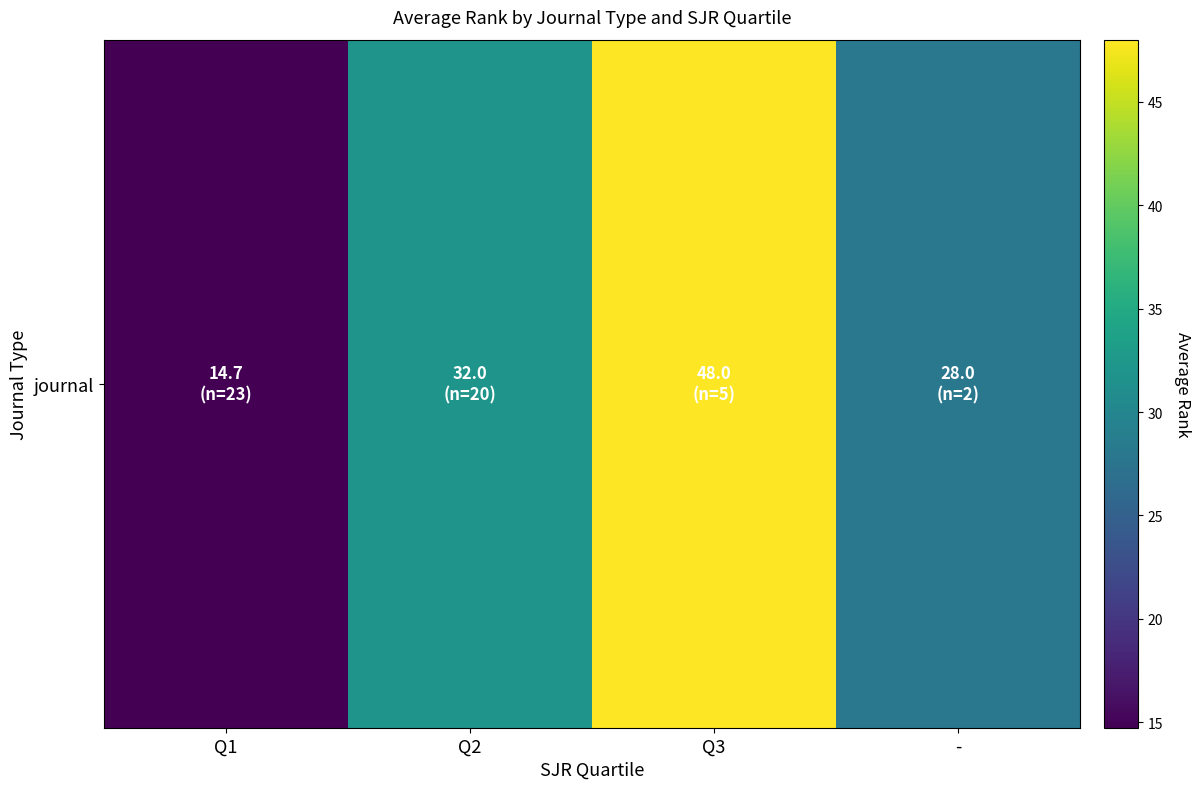

List the labels in order of value, smallest first.

Q1, -, Q2, Q3